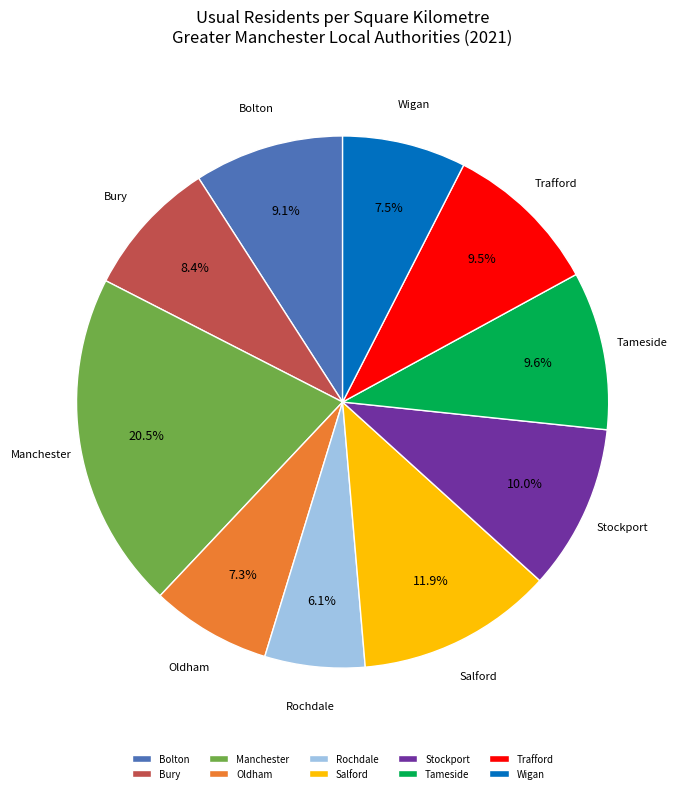

To the nearest percent, what is the average slice percentage?

10%